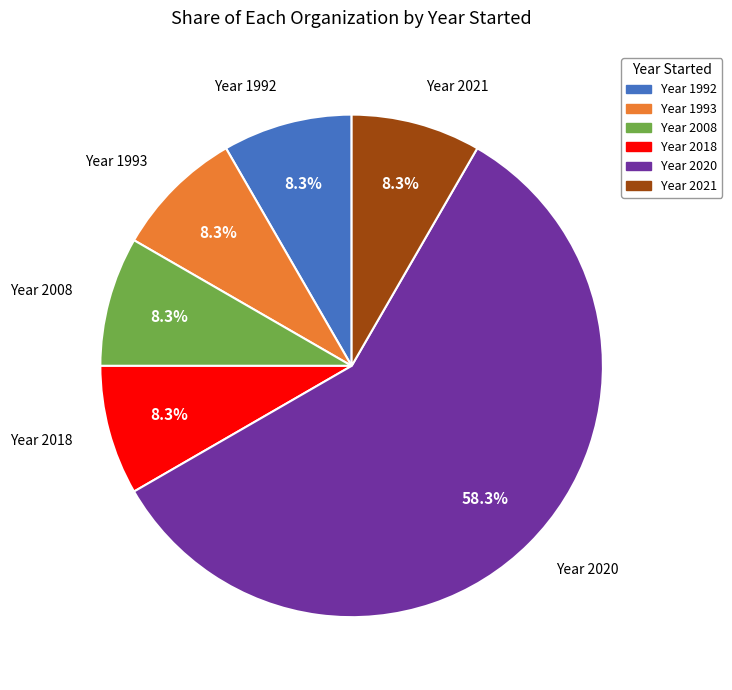

Count the number of slices in the pie.

6